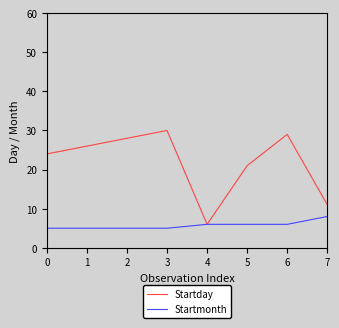

What is the highest value of the Startday series?

30